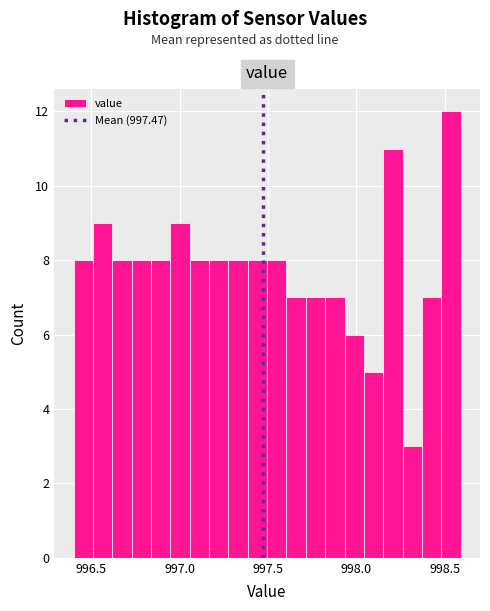

Around what value on the x-axis is the tallest bar? Give the approximate position of its centre, as read against the axis.

998.55